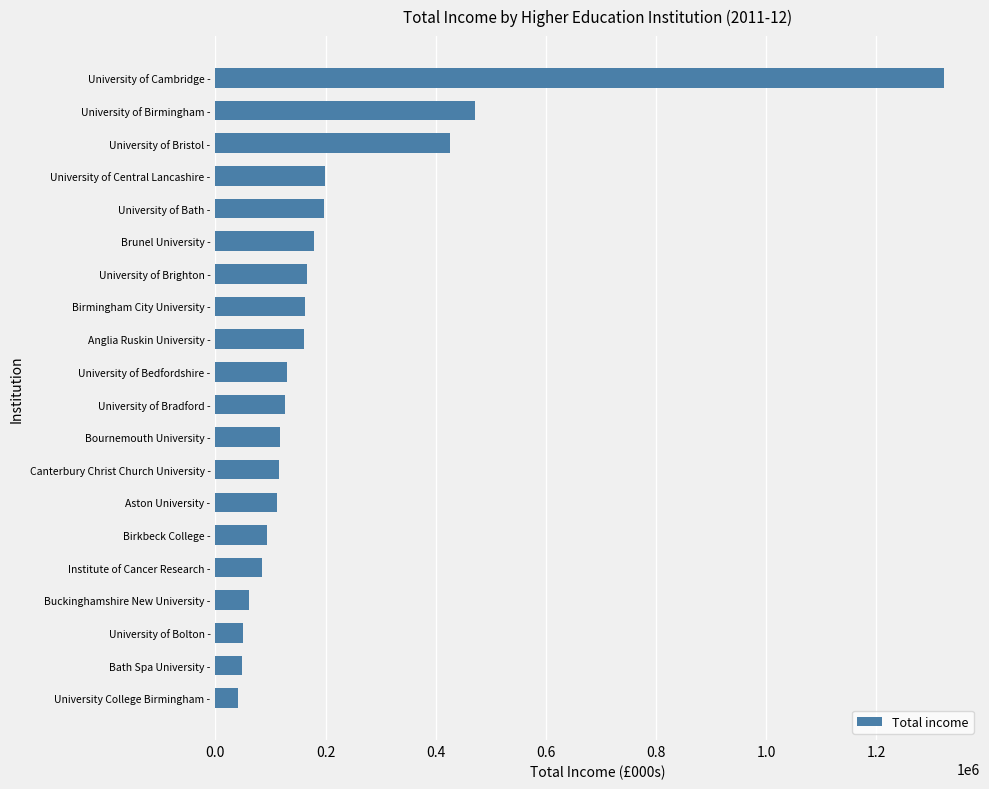

True or false: the data shows 37424 at Birmingham City University -.

False